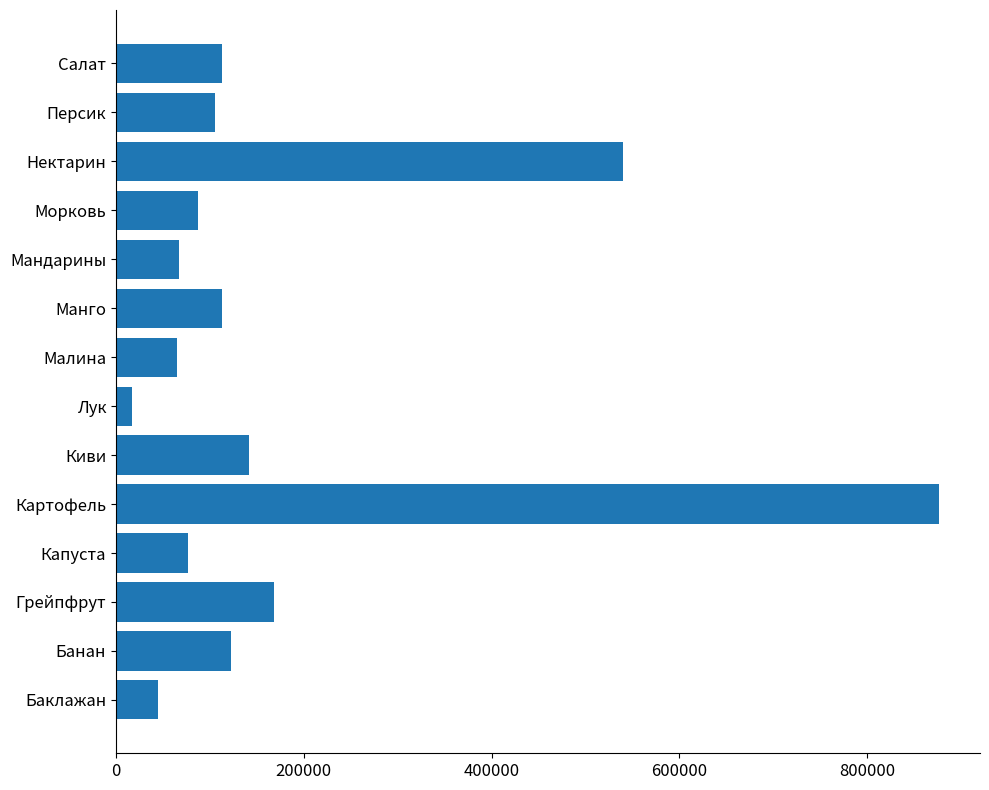

What is the change in value from Манго to Нектарин?

+427651